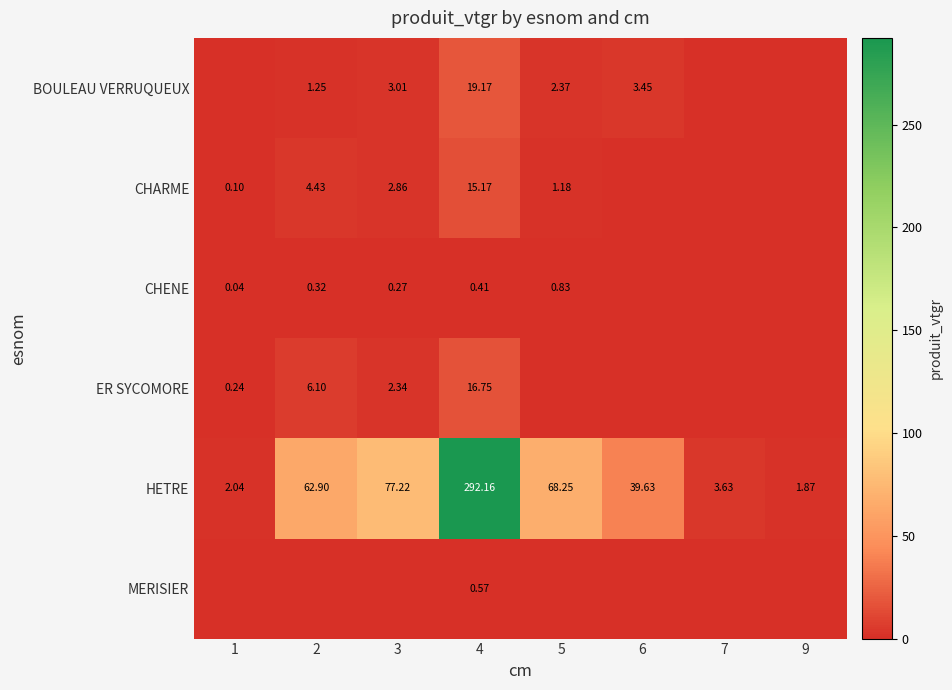

How many series are shown in this chart?

6